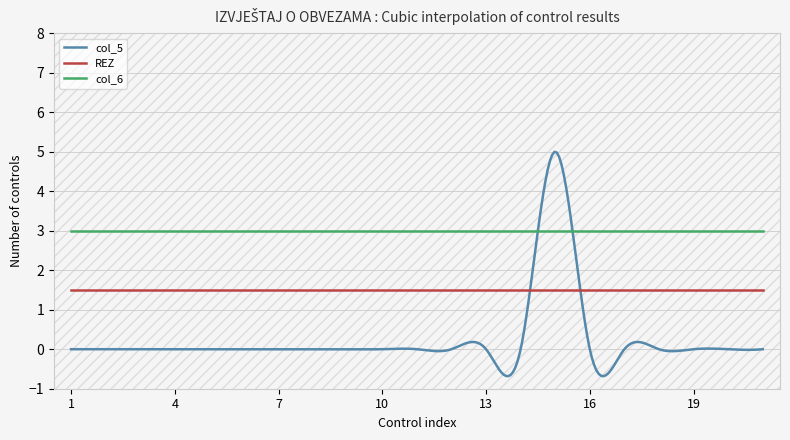

How many interior local peaks does the col_5 series have?

1